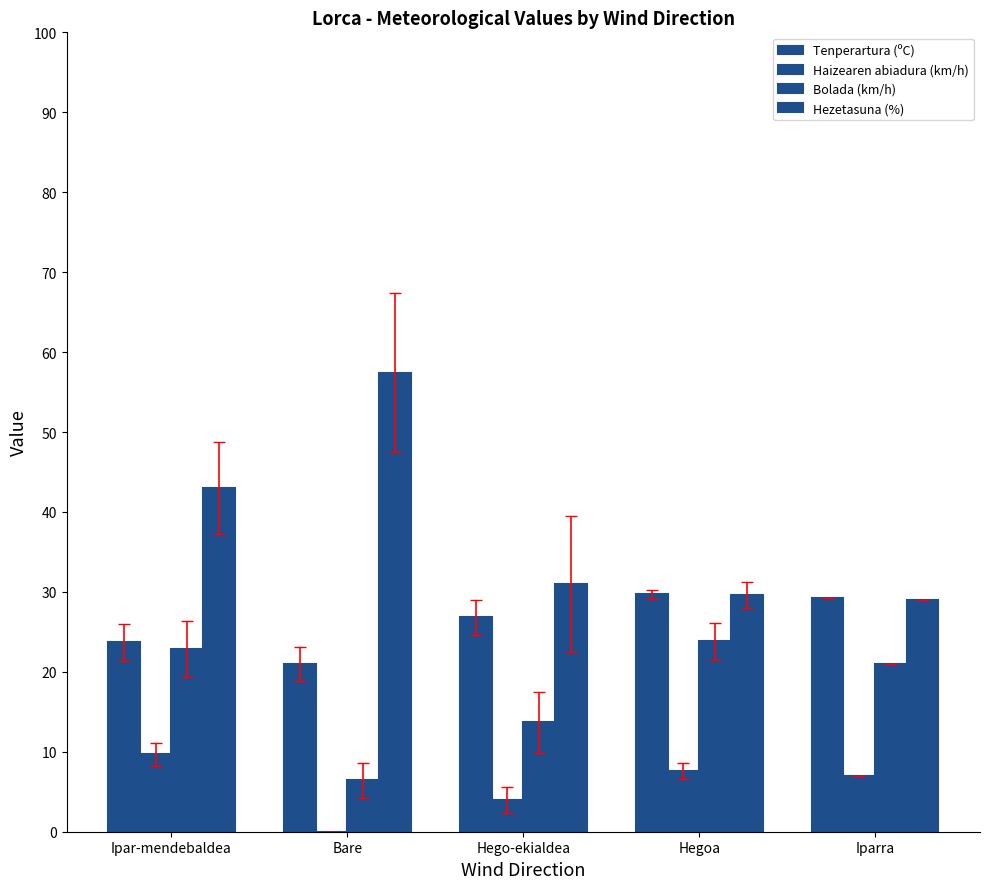

What is the difference between the Tenperartura (ºC) values at Bare and Hegoa?

8.7